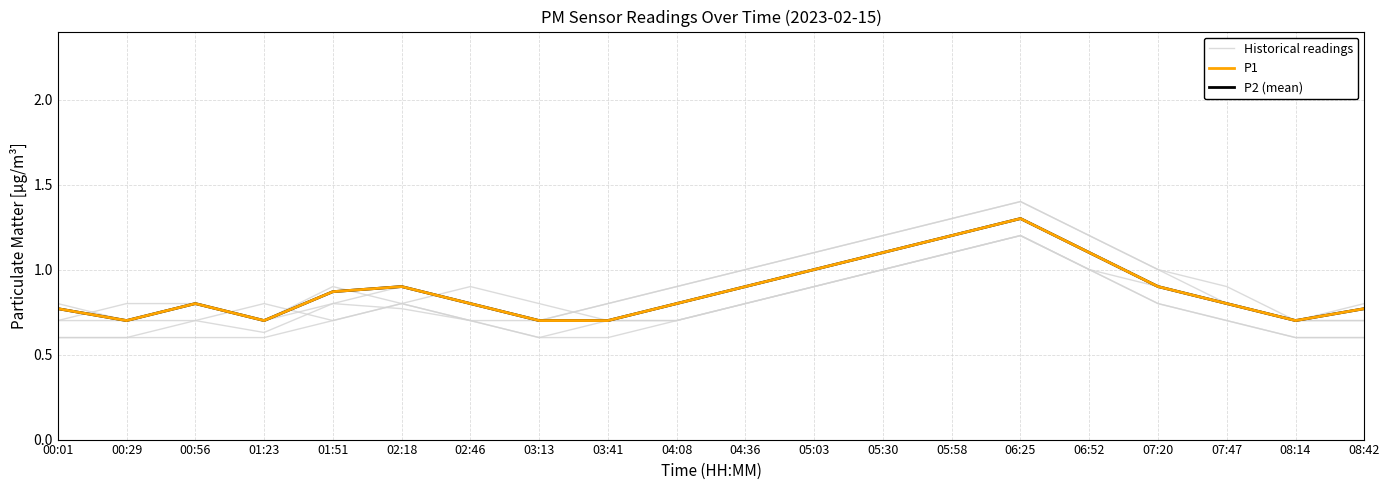

Is this an area chart (filled region under the line)?

No